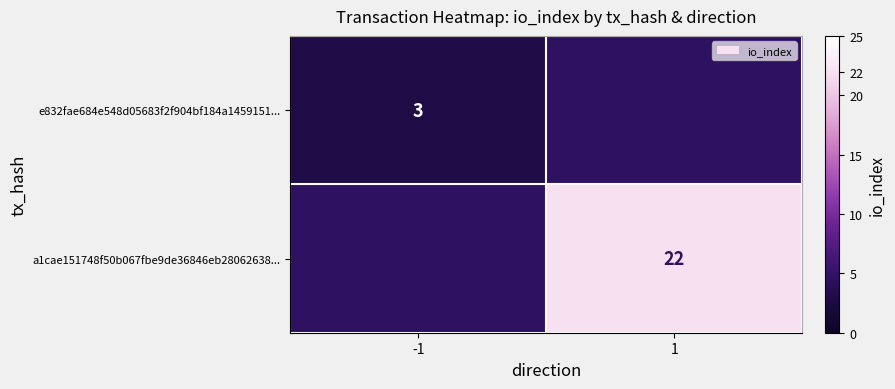

Is the value of a1cae151748f50b067fbe9de36846eb28062638... at 1 greater than the value of e832fae684e548d05683f2f904bf184a1459151... at -1?

Yes